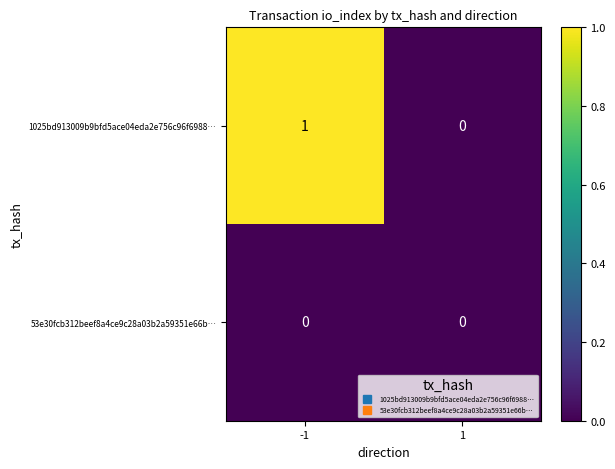

Which series has the largest total across all categories?

1025bd913009b9bfd5ace04eda2e756c96f6988…